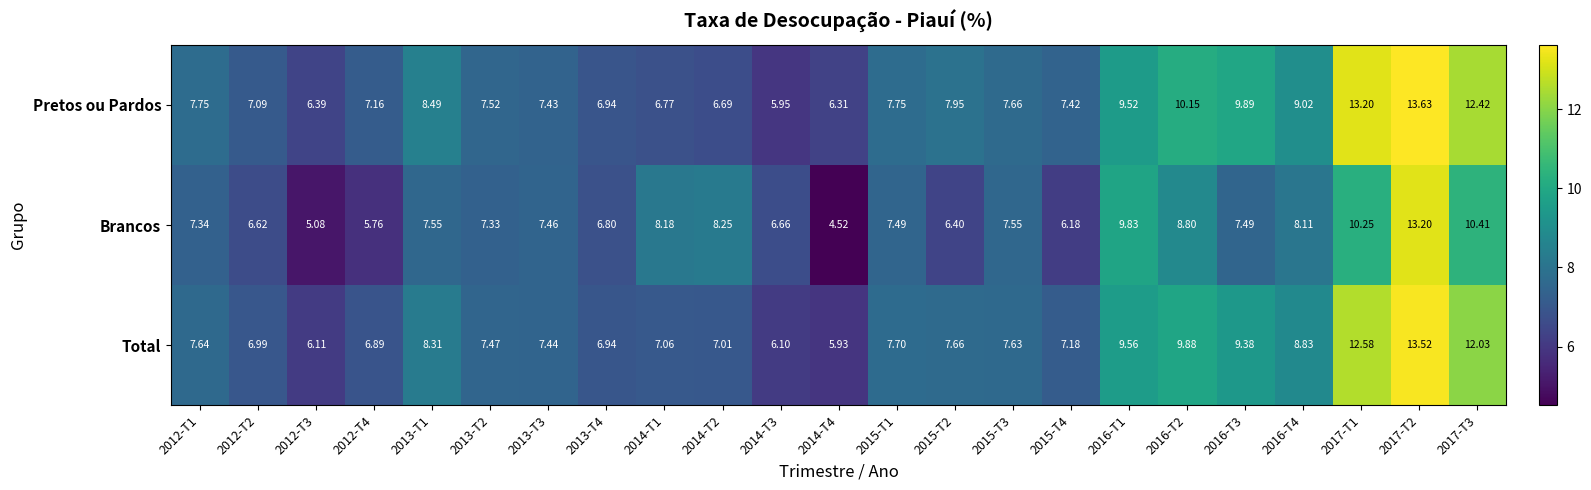

Which series has the largest total across all categories?

Pretos ou Pardos